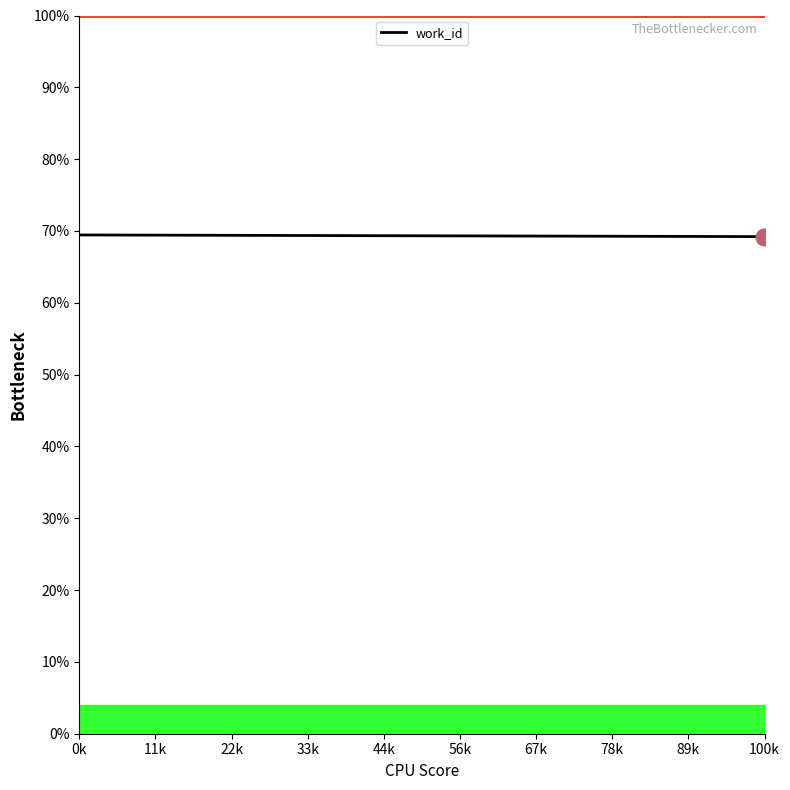

What is the average value?

69.3